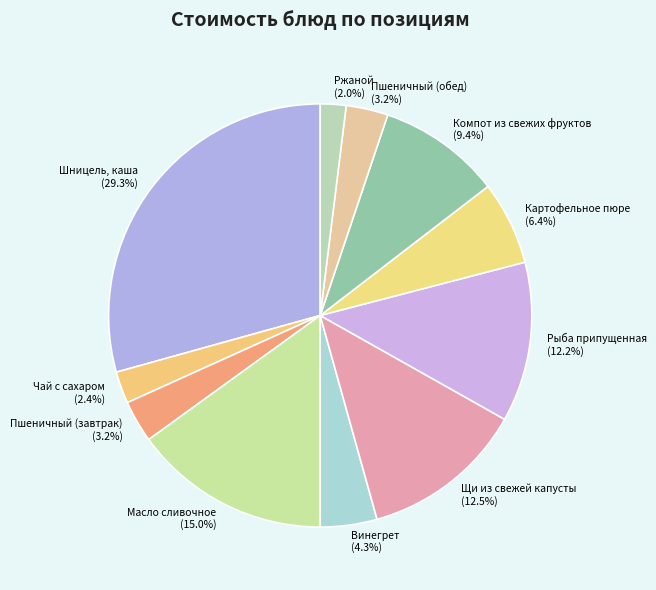

To the nearest percent, what percentage of the pie is Винегрет?

4%